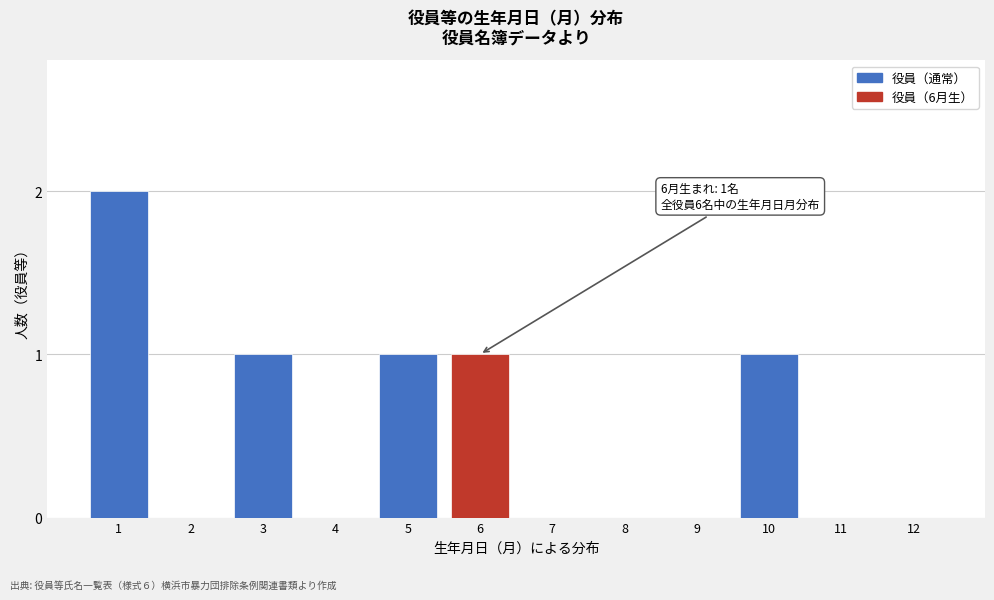

Reading left to right, list all the values displayed in this chart.

1=2	2=0	3=1	4=0	5=1	6=1	7=0	8=0	9=0	10=1	11=0	12=0